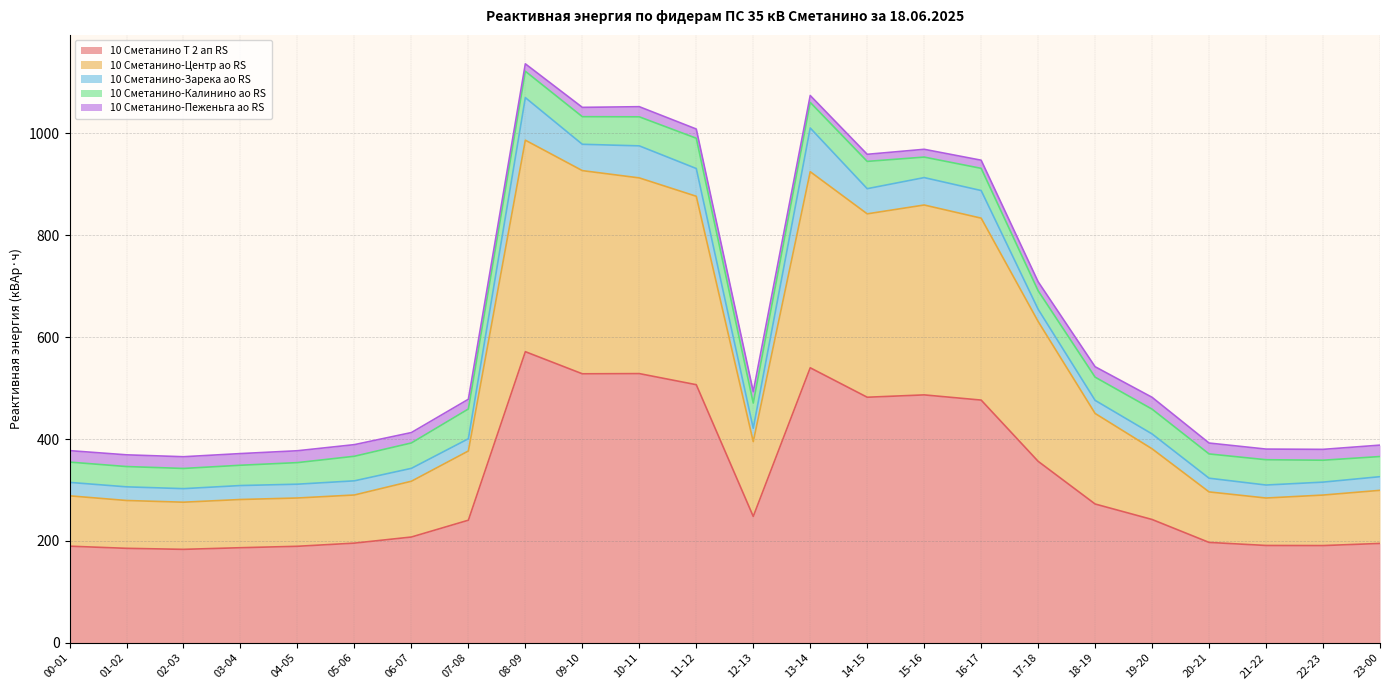

Rank the series at 13-14 from highest to lowest value.

10 Сметанино Т 2 ап RS, 10 Сметанино-Центр ао RS, 10 Сметанино-Зарека ао RS, 10 Сметанино-Калинино ао RS, 10 Сметанино-Пеженьга ао RS